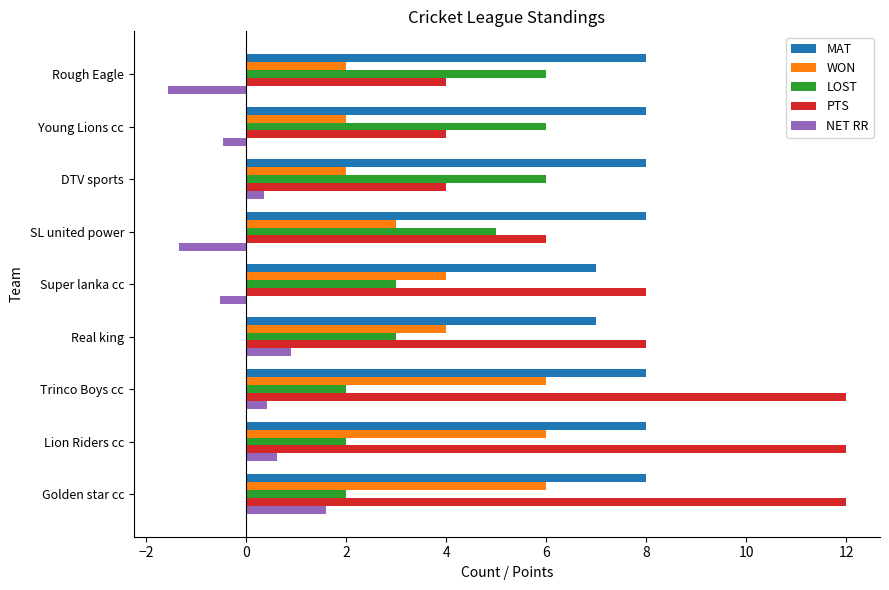

What is the lowest value of the NET RR series?

-1.6